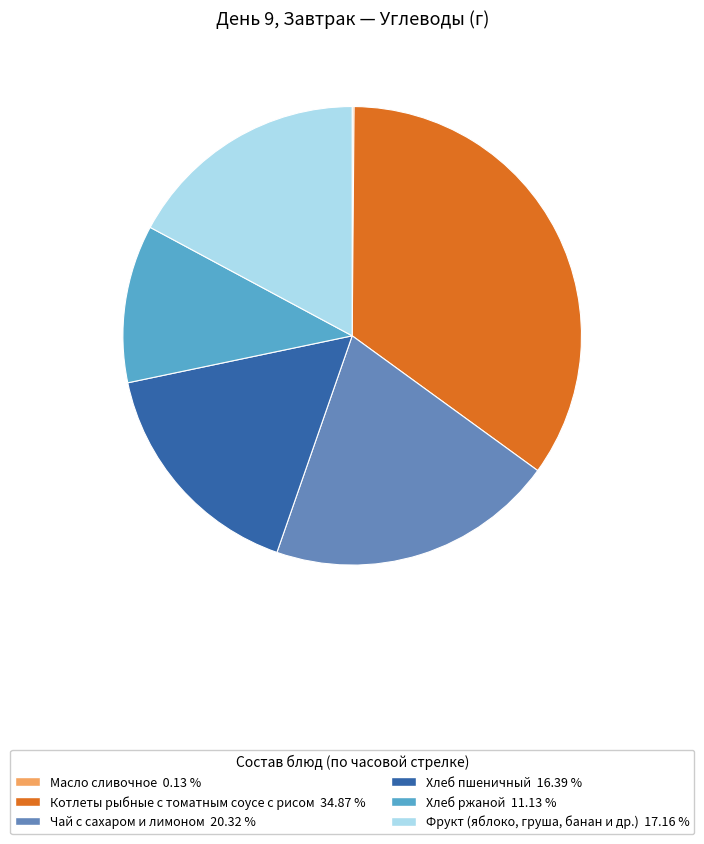

Does Хлеб ржаной account for over 50% of the chart?

No